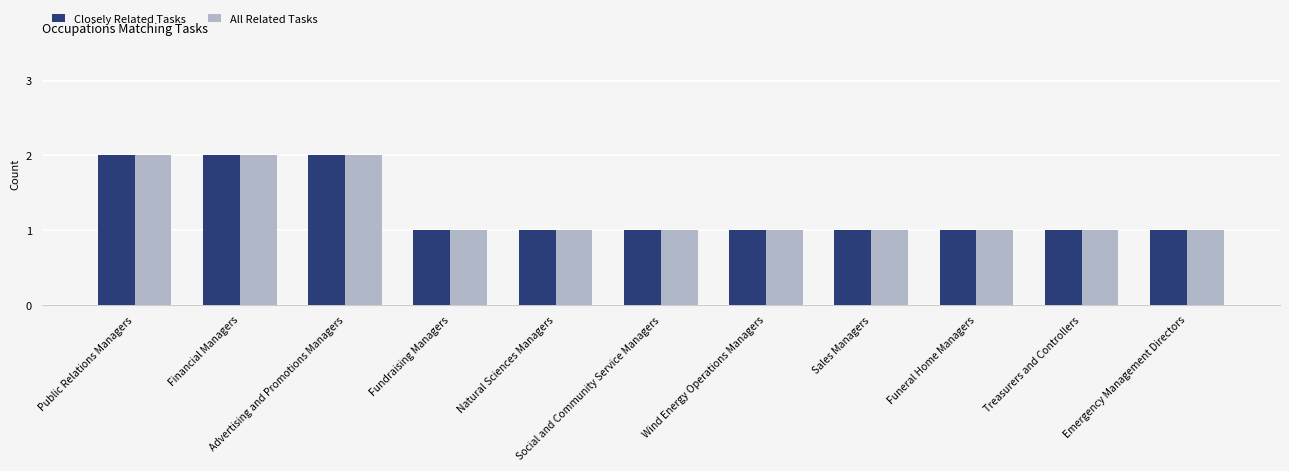

The All Related Tasks series shows 1 at Funeral Home Managers. True or false?

True